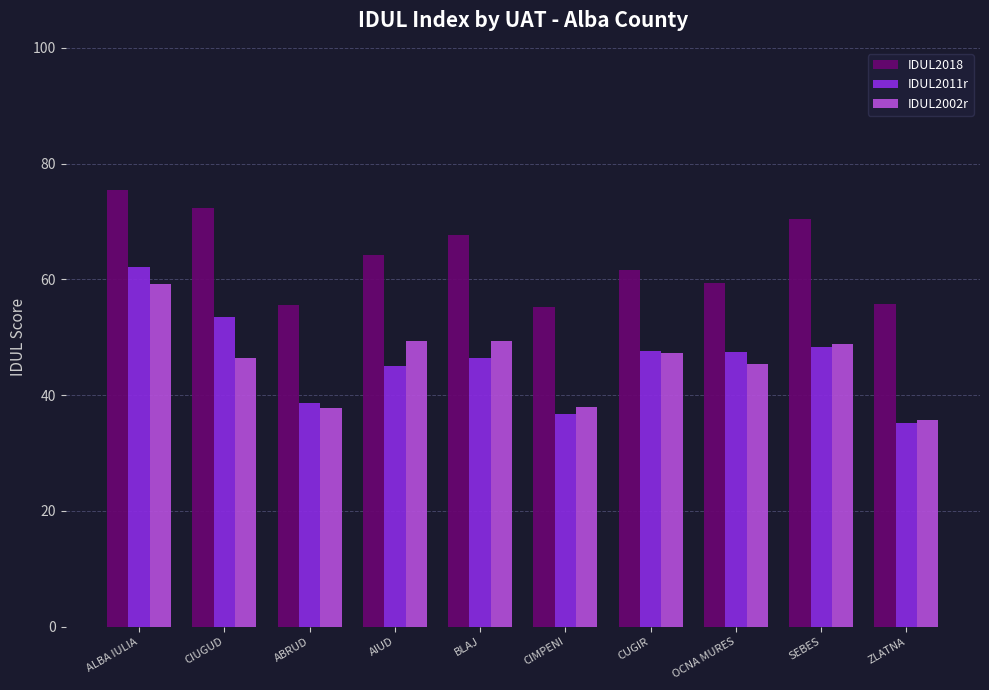

What is the total value across all series at CIMPENI?

129.9